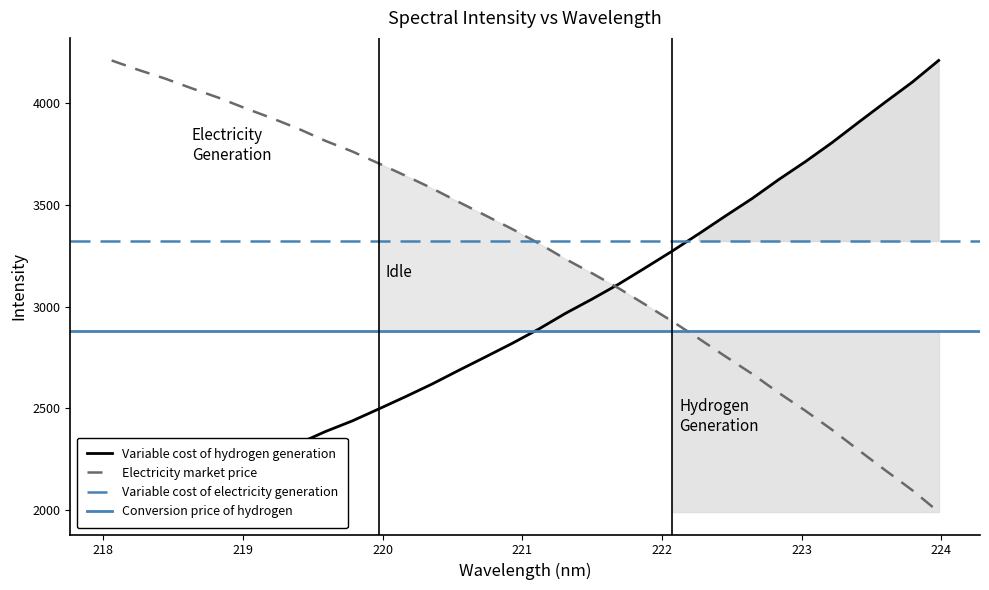

Which category has the lowest value across all series?

218.0596